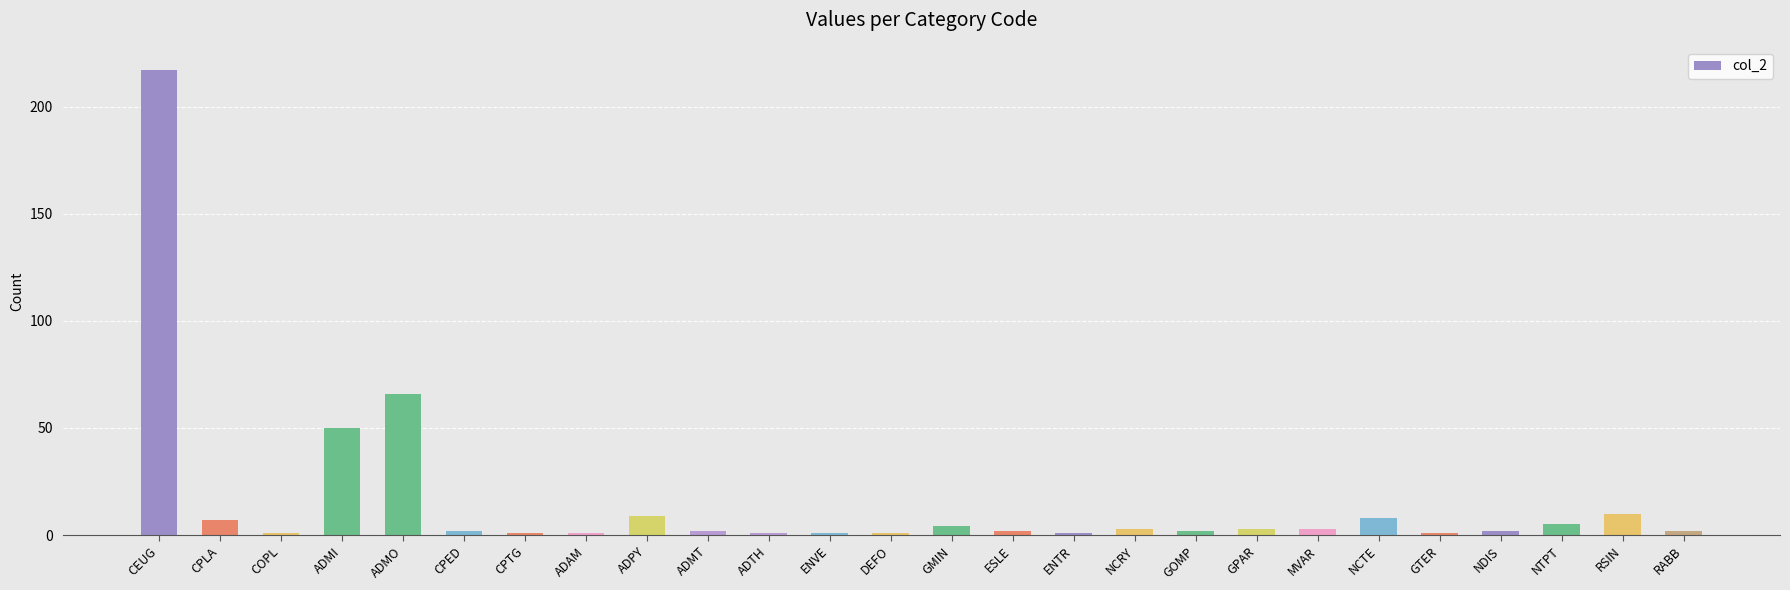

What is the sum of the values at ESLE and NTPT?

7